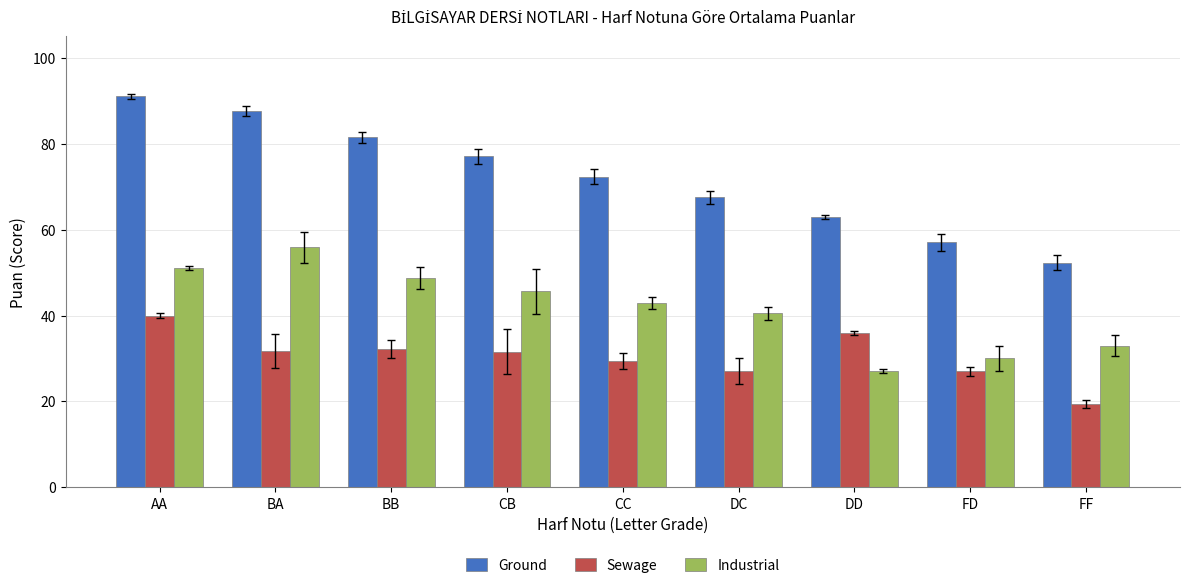

What is the total value across all series at AA?

182.0